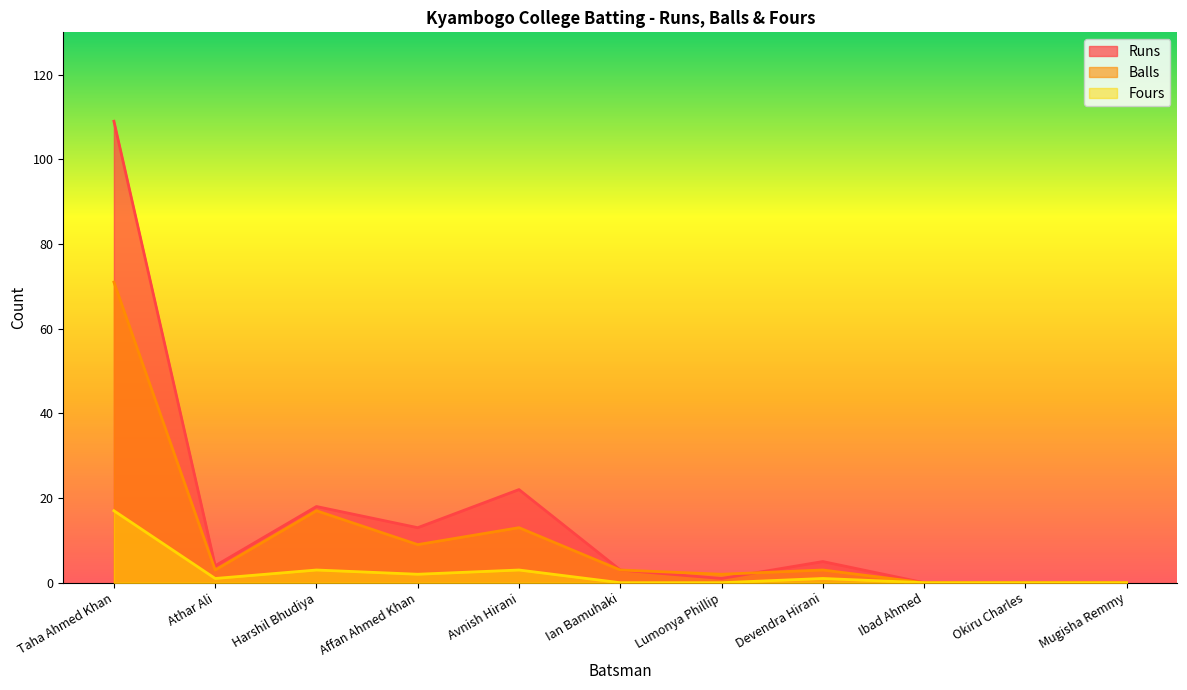

At which label does Runs reach its peak?

Taha Ahmed Khan